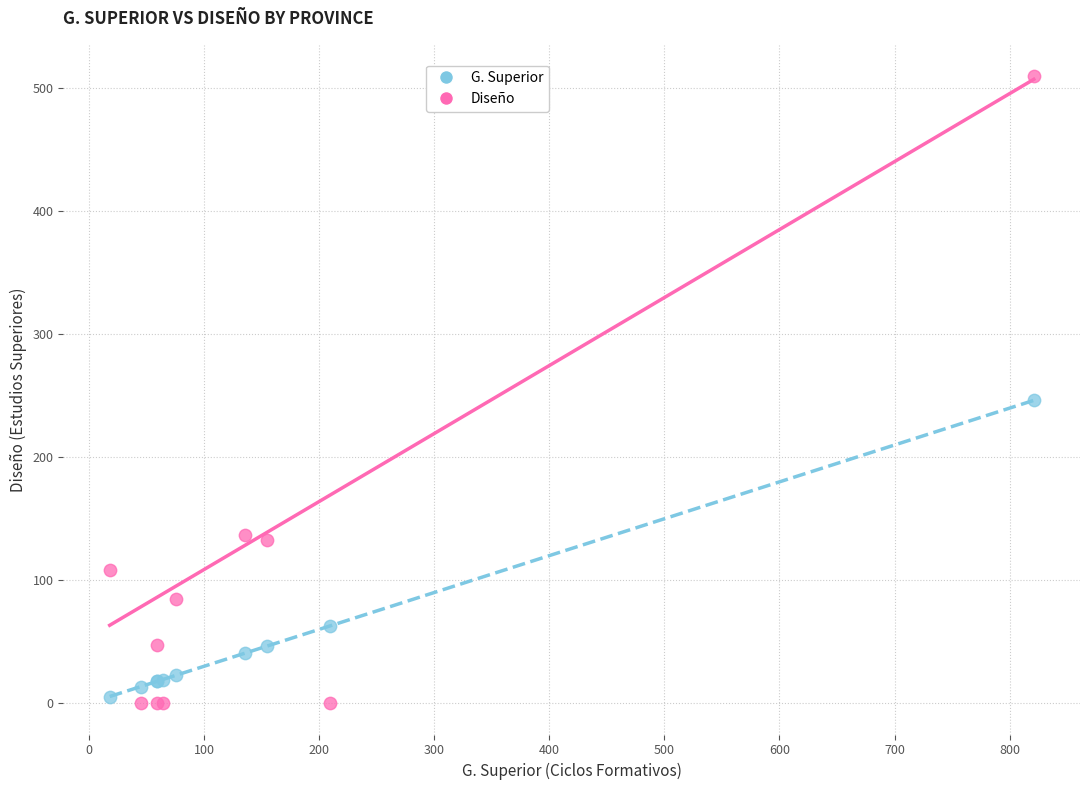

Which series reaches the minimum Y coordinate?

Diseño